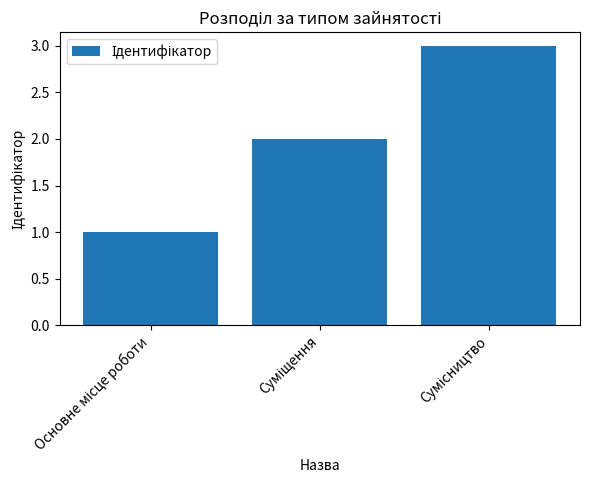

What is the average value?

2